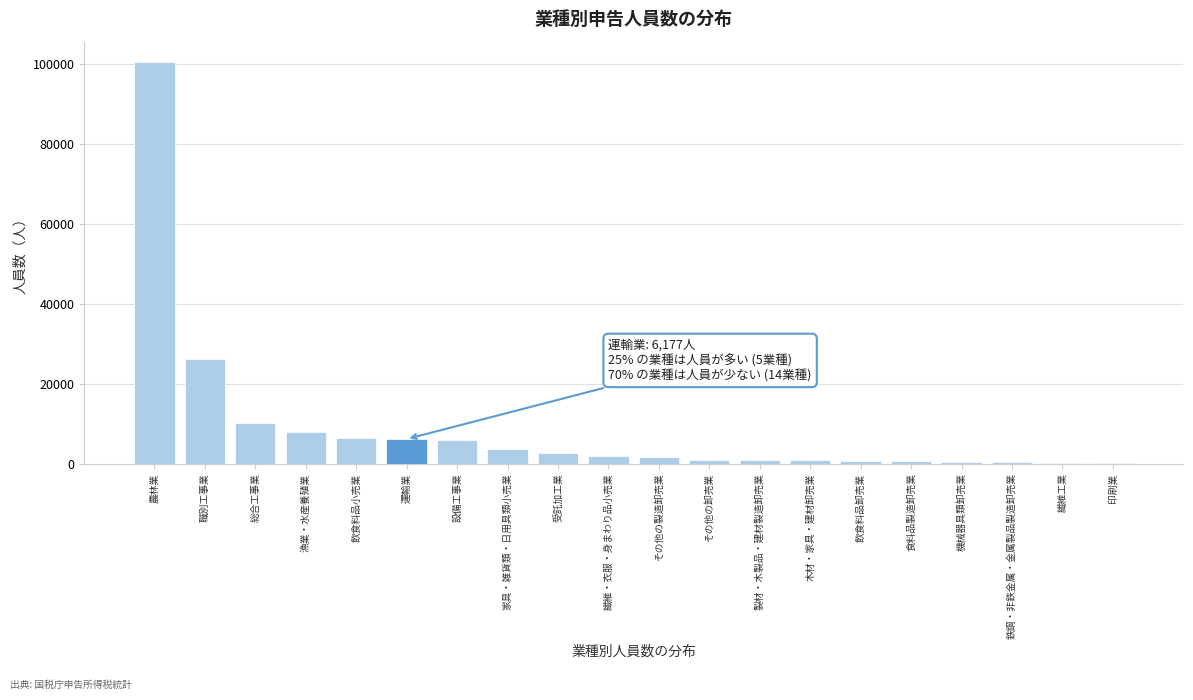

What is the change in value from 設備工事業 to 受託加工業?

-3236